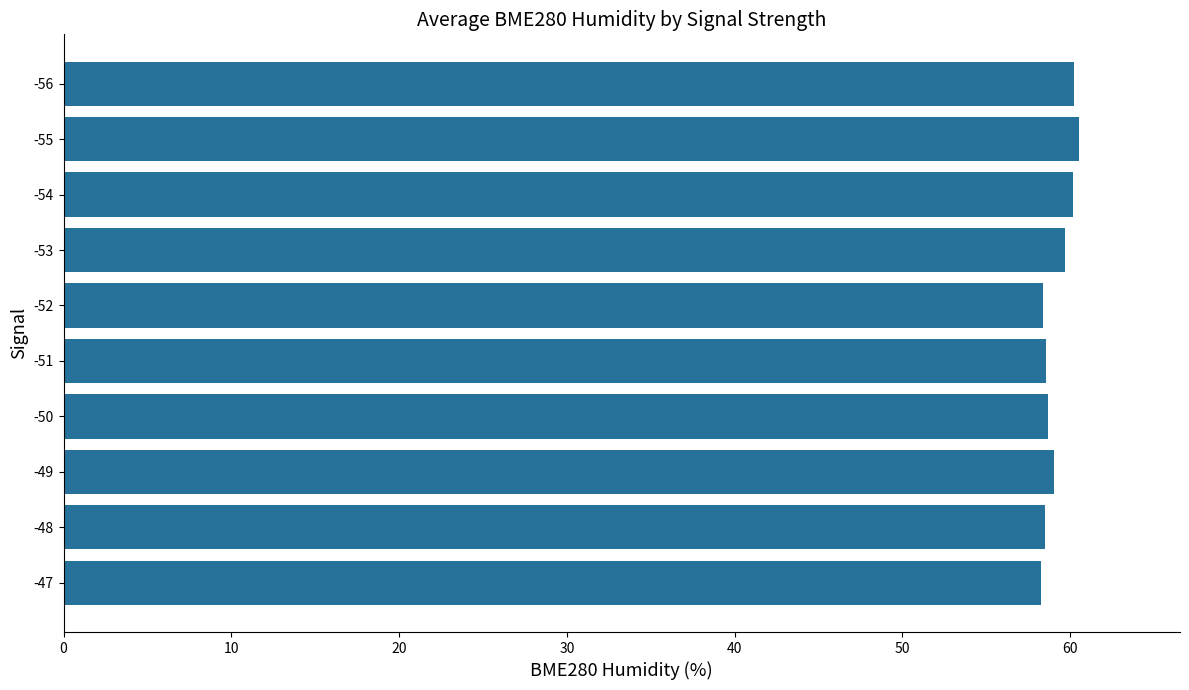

What is the difference between the maximum and minimum values?

2.2